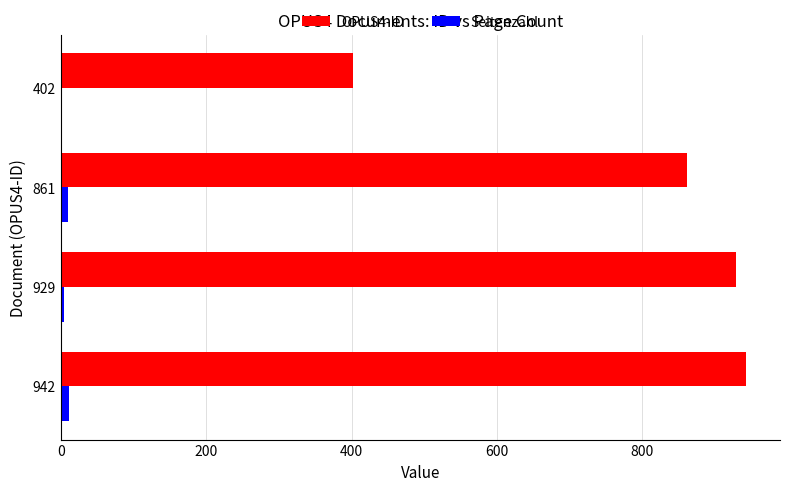

Which series has the largest total across all categories?

OPUS4-ID